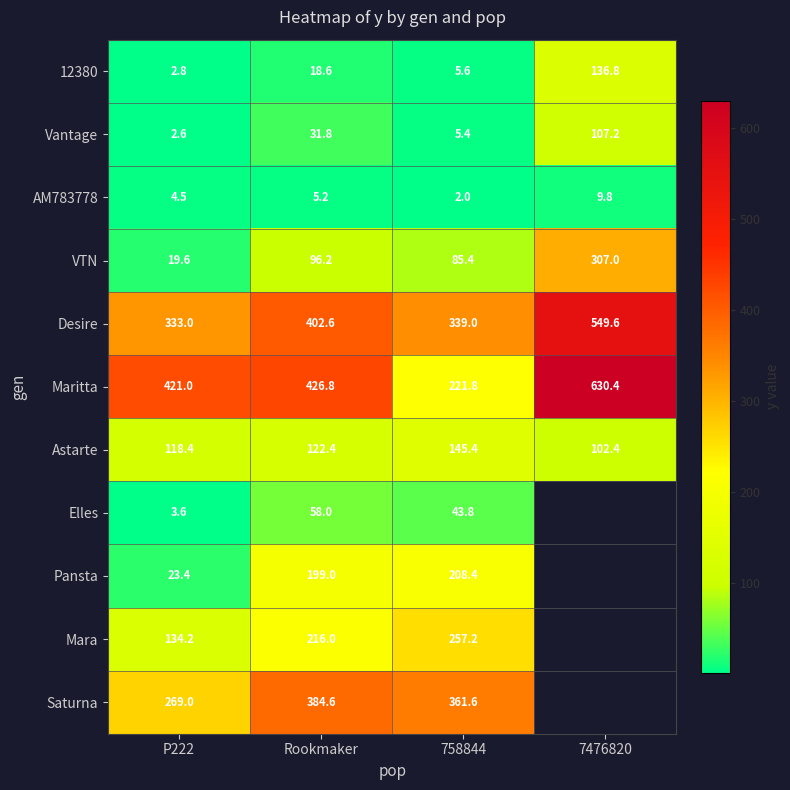

How many series are shown in this chart?

11